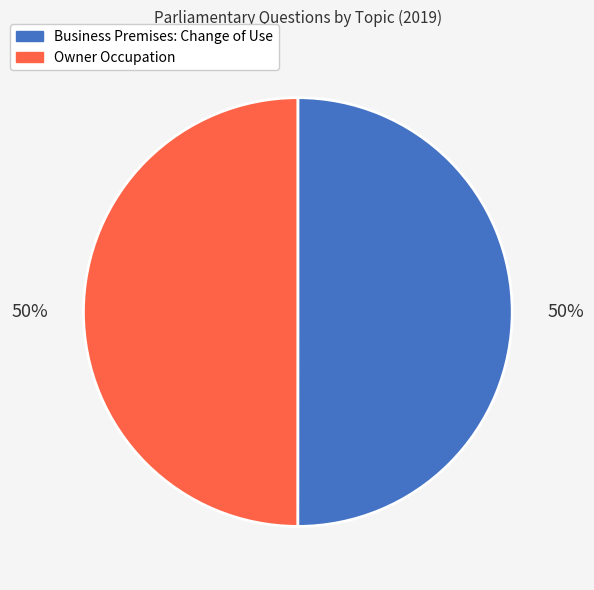

To the nearest percent, what percentage of the pie is Business Premises: Change of Use?

50%